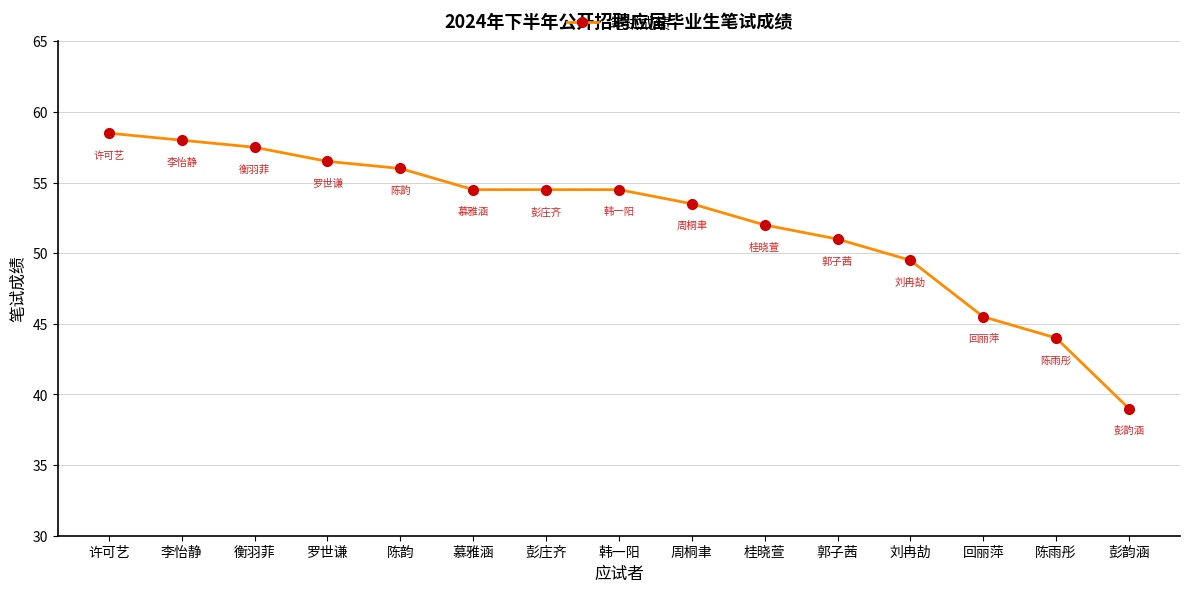

What is the average value?

52.3